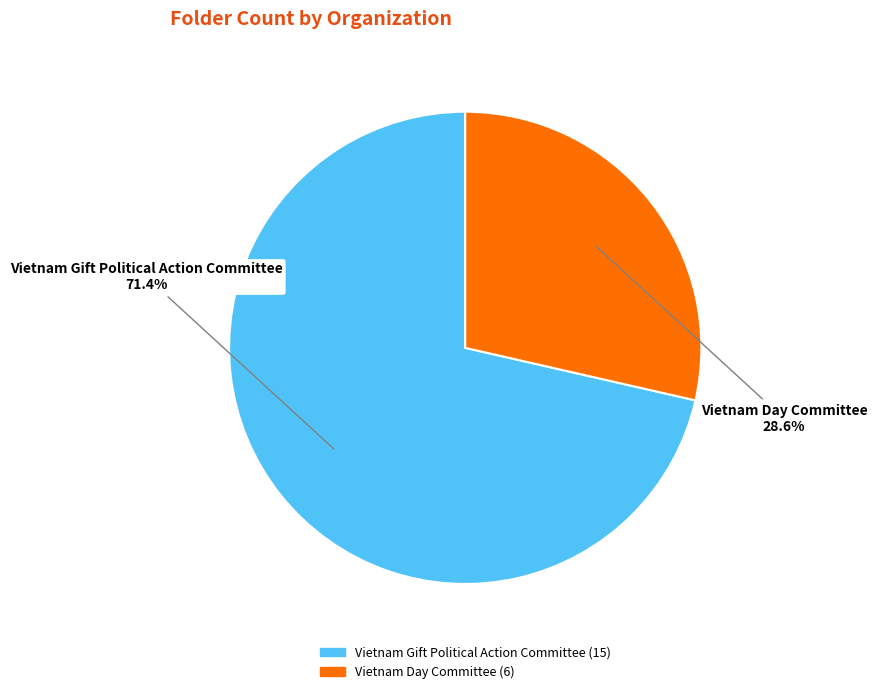

Which category has the biggest portion of the pie?

Vietnam Gift Political Action Committee